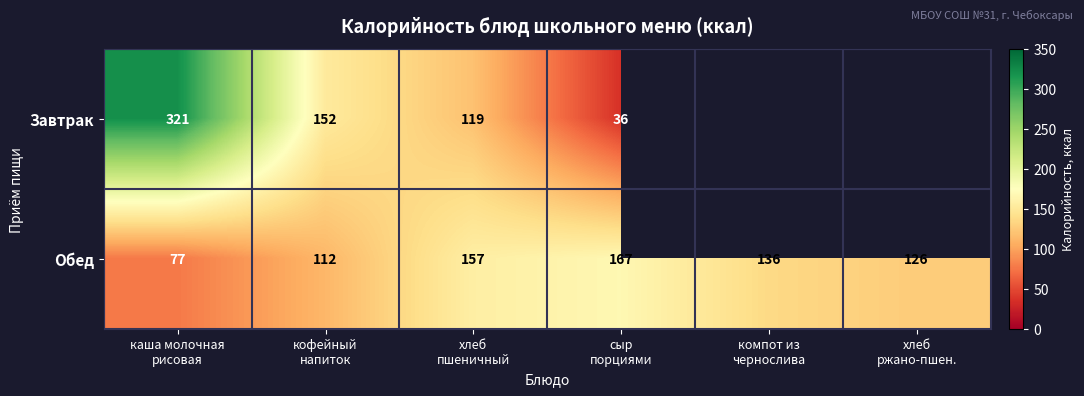

What is the lowest value of the Обед series?

77